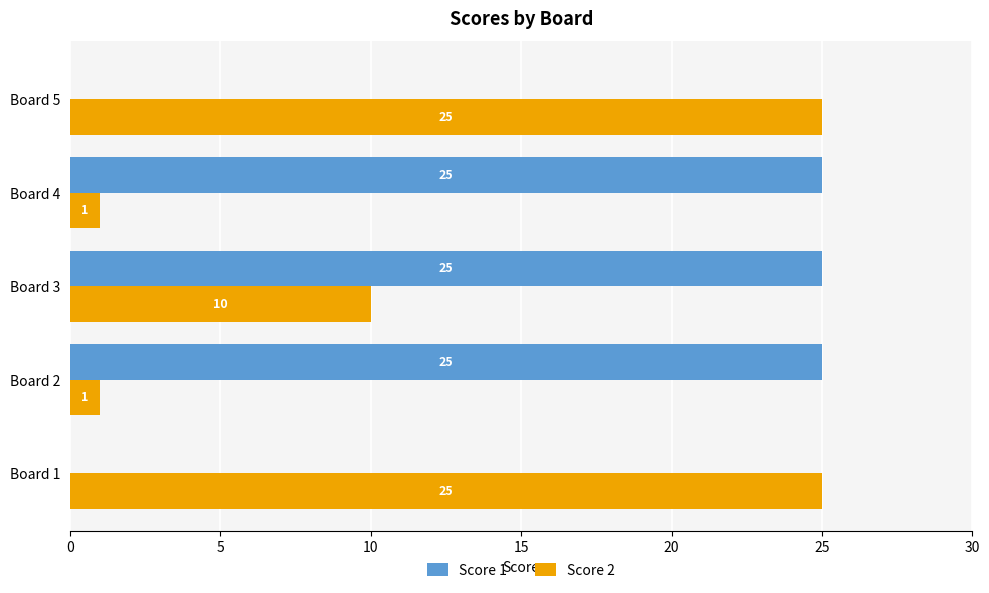

At which category is the sum across all series the highest?

Board 3